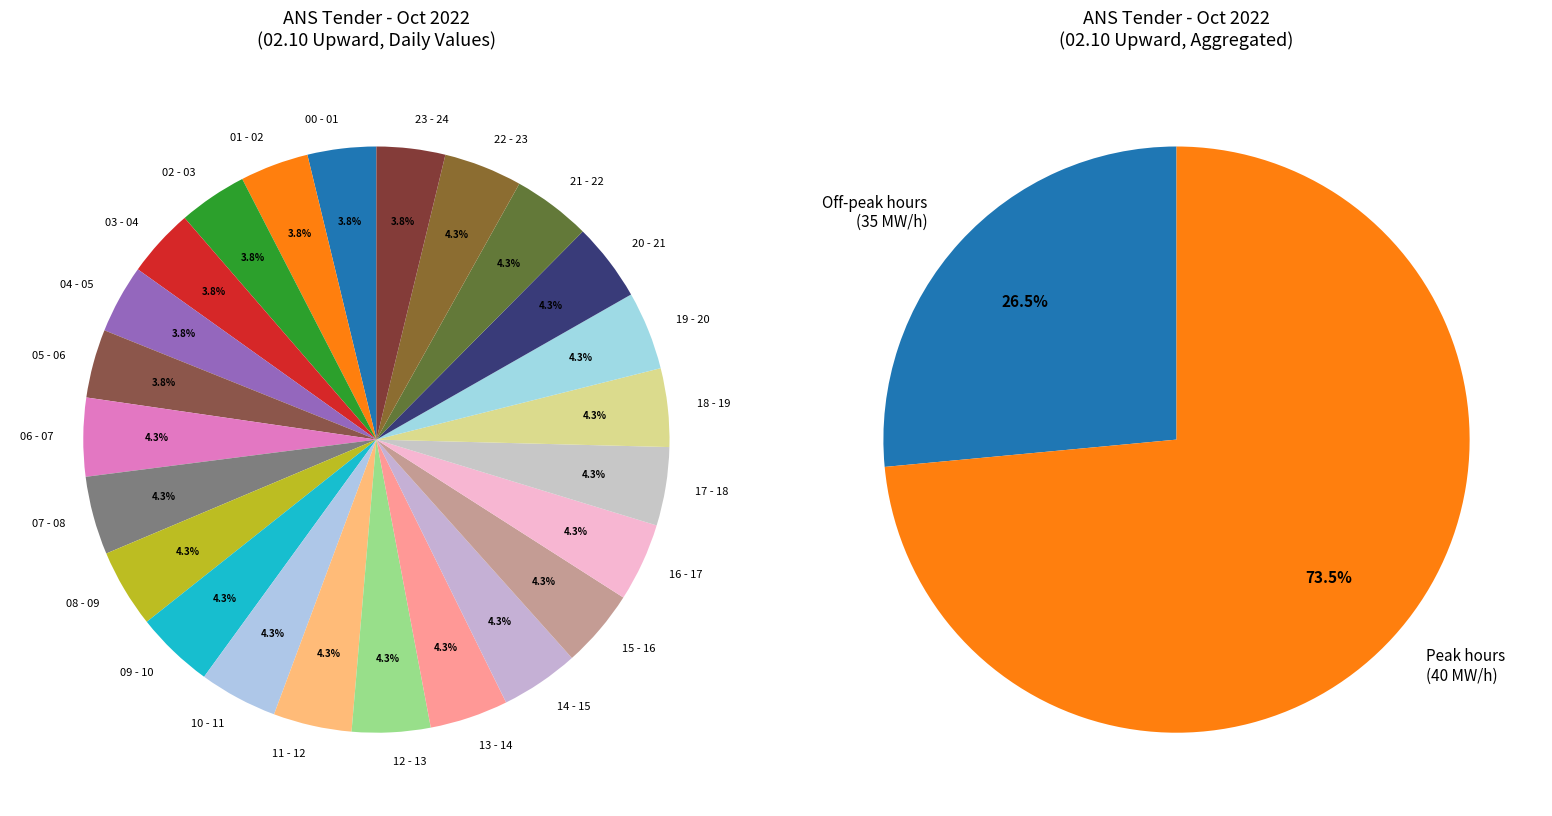

What portion of the pie excludes 12 - 13?

95.7%